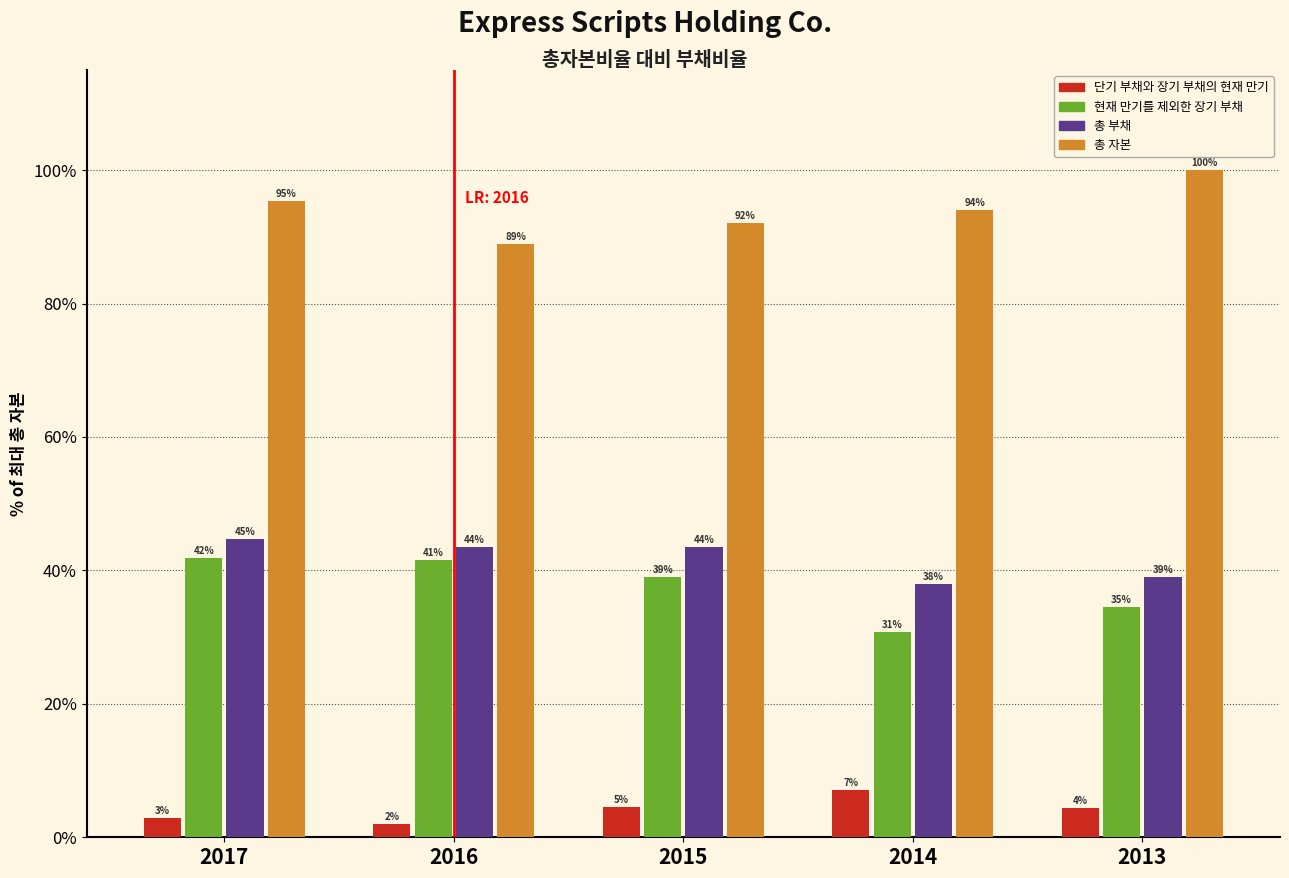

Rank the categories by 현재 만기를 제외한 장기 부채 value from highest to lowest.

2017, 2016, 2015, 2013, 2014